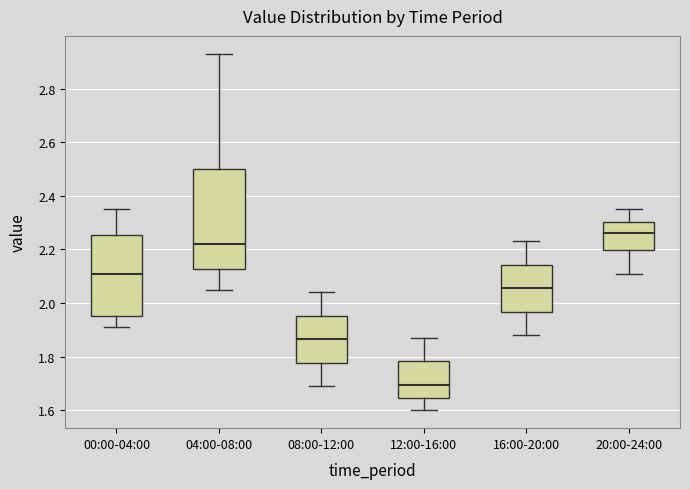

Where does the median line of the box for 00:00-04:00 sit on the y-axis? The values are not printed on the chart, so give them approximately, as read against the axis.

2.12